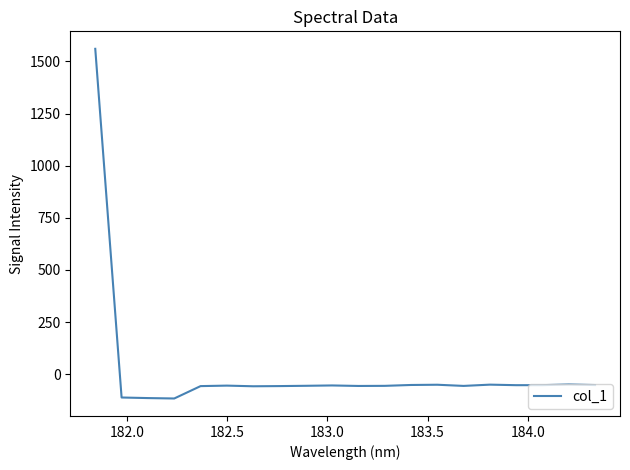

What is the difference between the maximum and minimum values?

1676.2